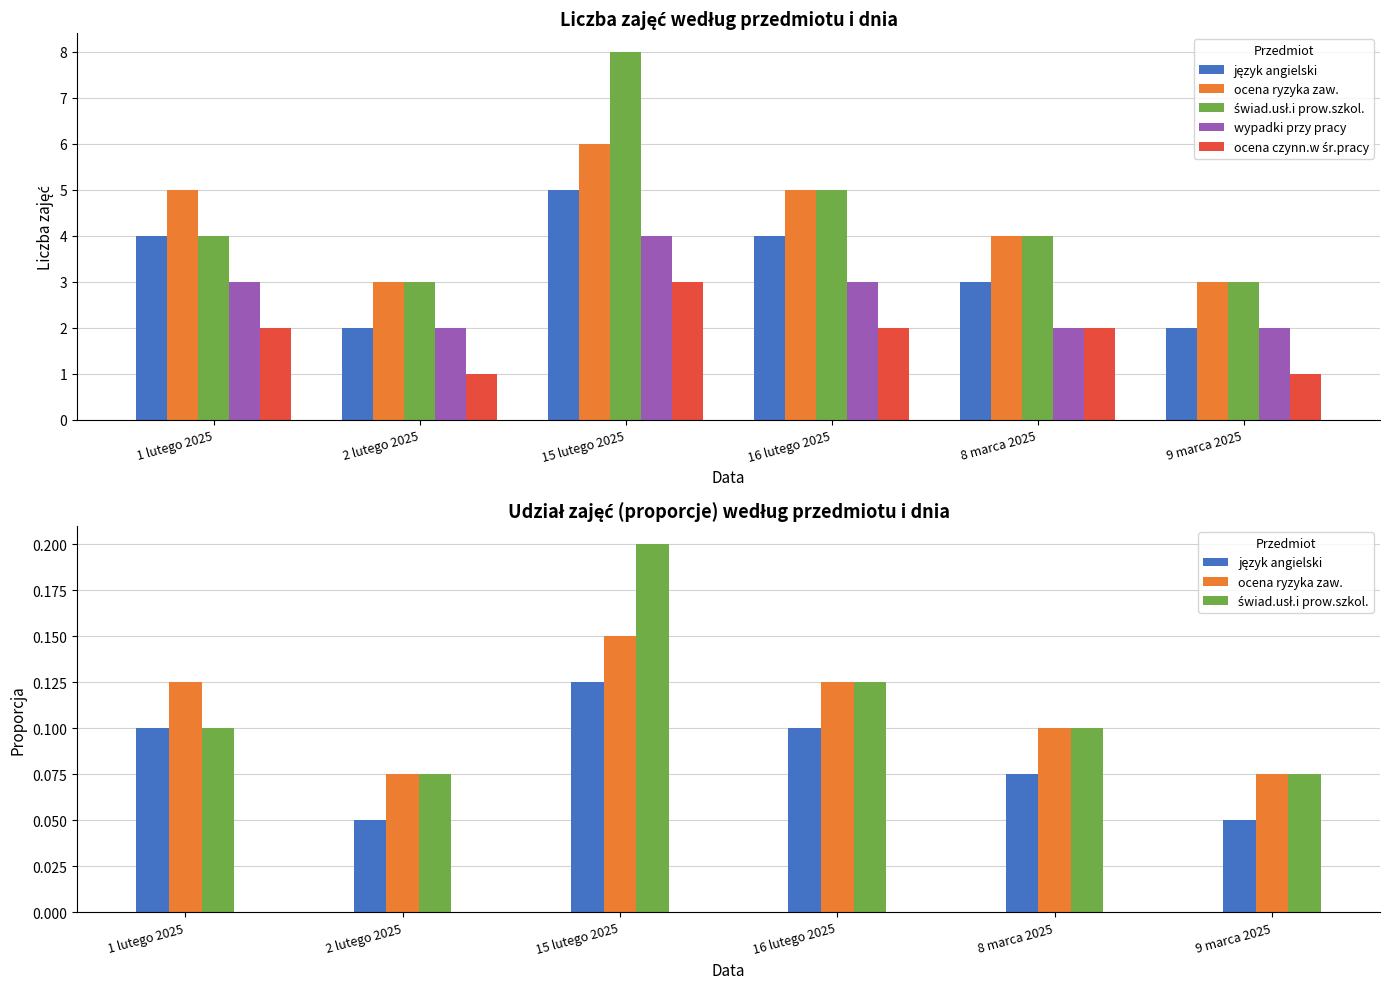

How many distinct data groups are displayed?

5